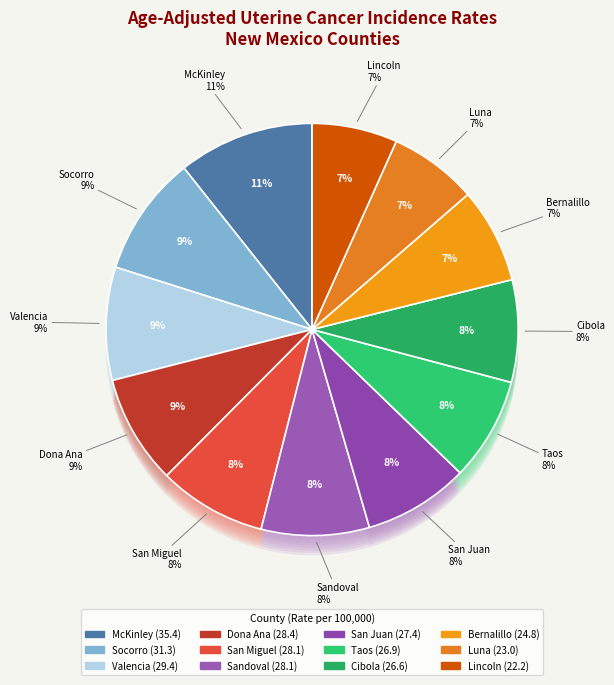

How many segments does this pie chart have?

12